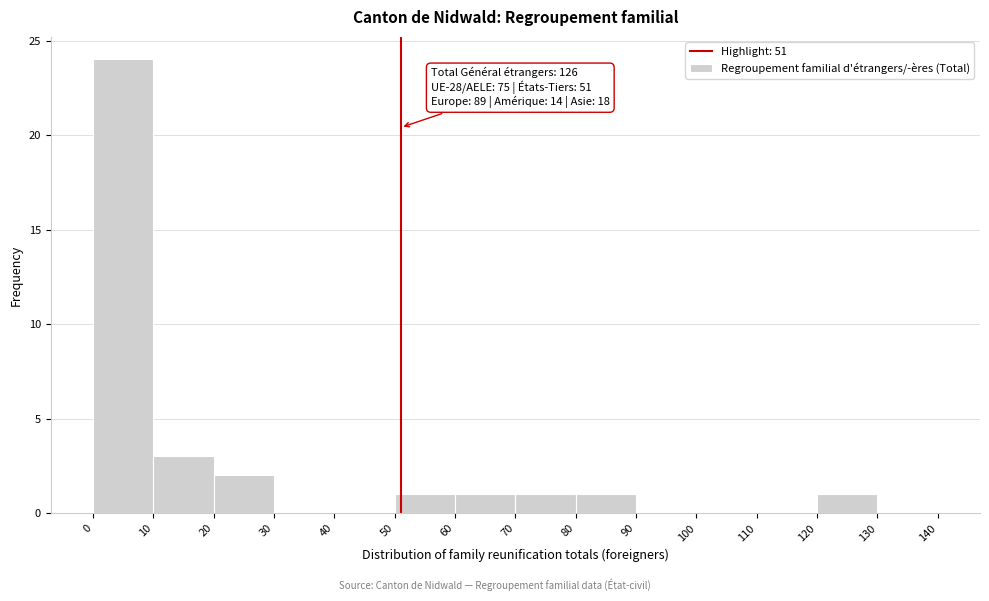

Which range on the x-axis has the tallest bar?

0 to 10